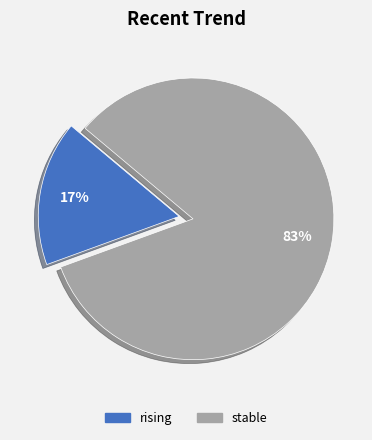

To the nearest percent, what is the average slice percentage?

50%